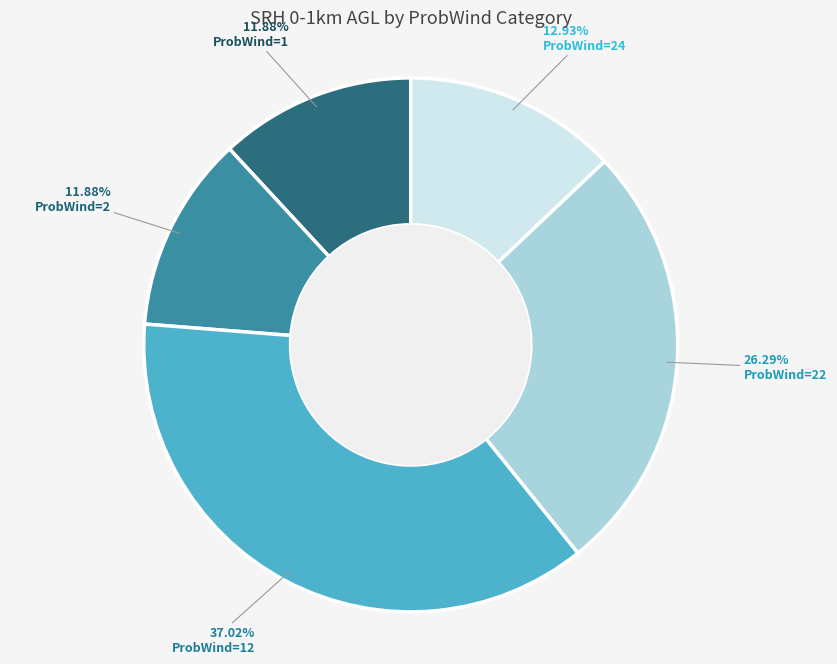

Does any single category account for the majority?

No